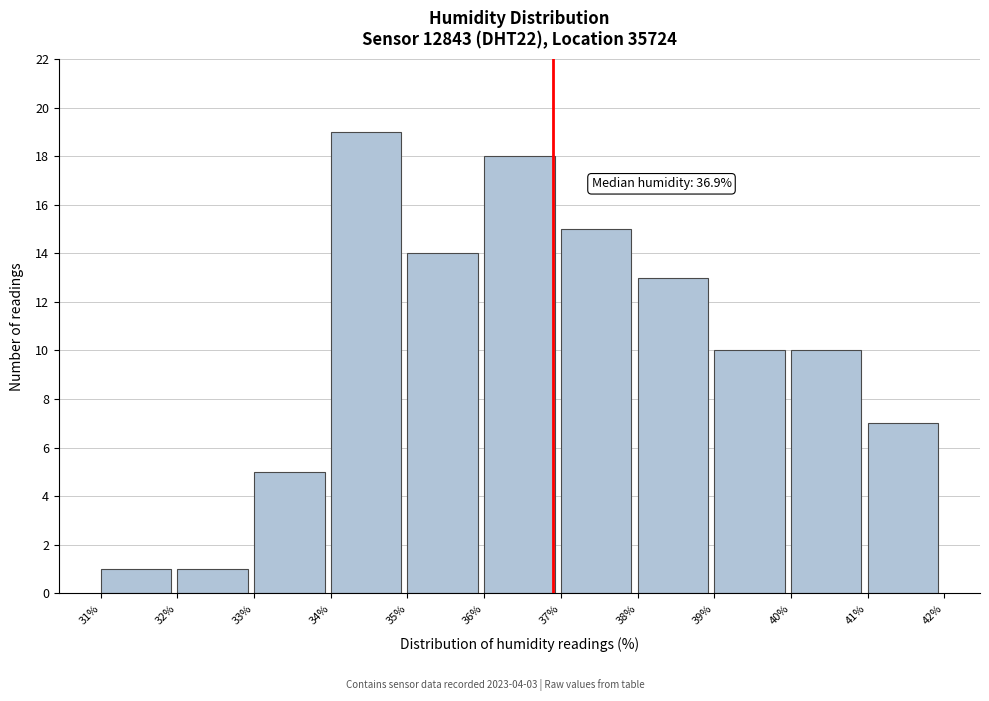

Which range on the x-axis has the tallest bar?

34% to 35%